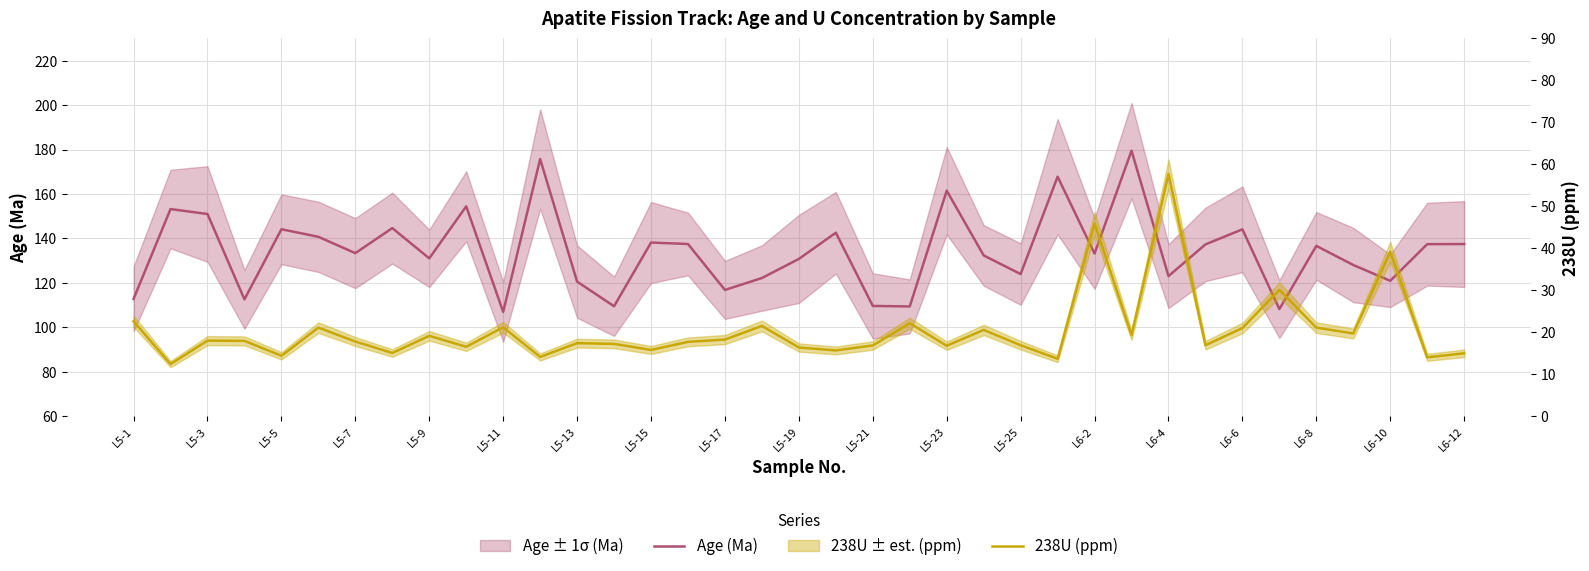

Reading right to left, transcribe all the data shown in this chart.

Age (Ma): 137.5	137.4	120.9	128.0	136.6	108.2	144.1	137.3	123.0	179.4	133.2	167.8	124.0	132.3	161.5	109.4	109.6	142.6	130.8	122.2	116.8	137.5	138.1	109.5	120.5	175.7	106.9	154.4	131.0	144.6	133.4	140.7	144.1	112.6	151.0	153.2	112.8
238U (ppm): 15.0	14.0	39.2	19.7	21.1	30.1	21.0	16.9	57.7	19.3	45.9	13.7	16.9	20.6	16.8	22.1	16.9	15.7	16.4	21.5	18.2	17.7	15.8	17.2	17.4	14.1	21.2	16.5	19.1	15.1	17.8	21.1	14.4	17.9	18.0	12.4	22.6